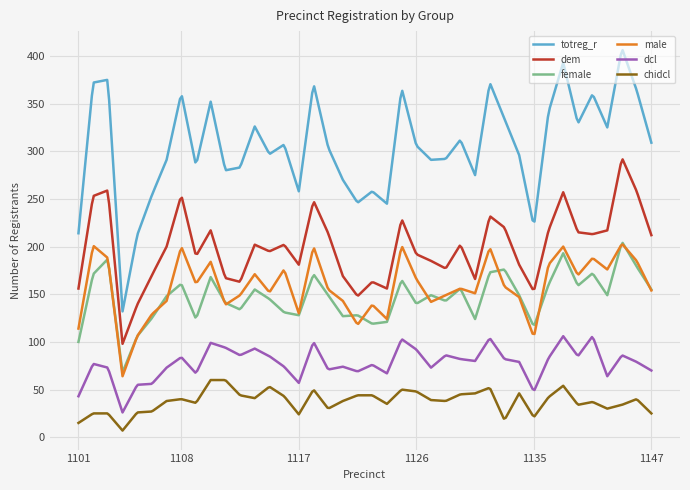

Which series has the largest range (max minus min)?

totreg_r